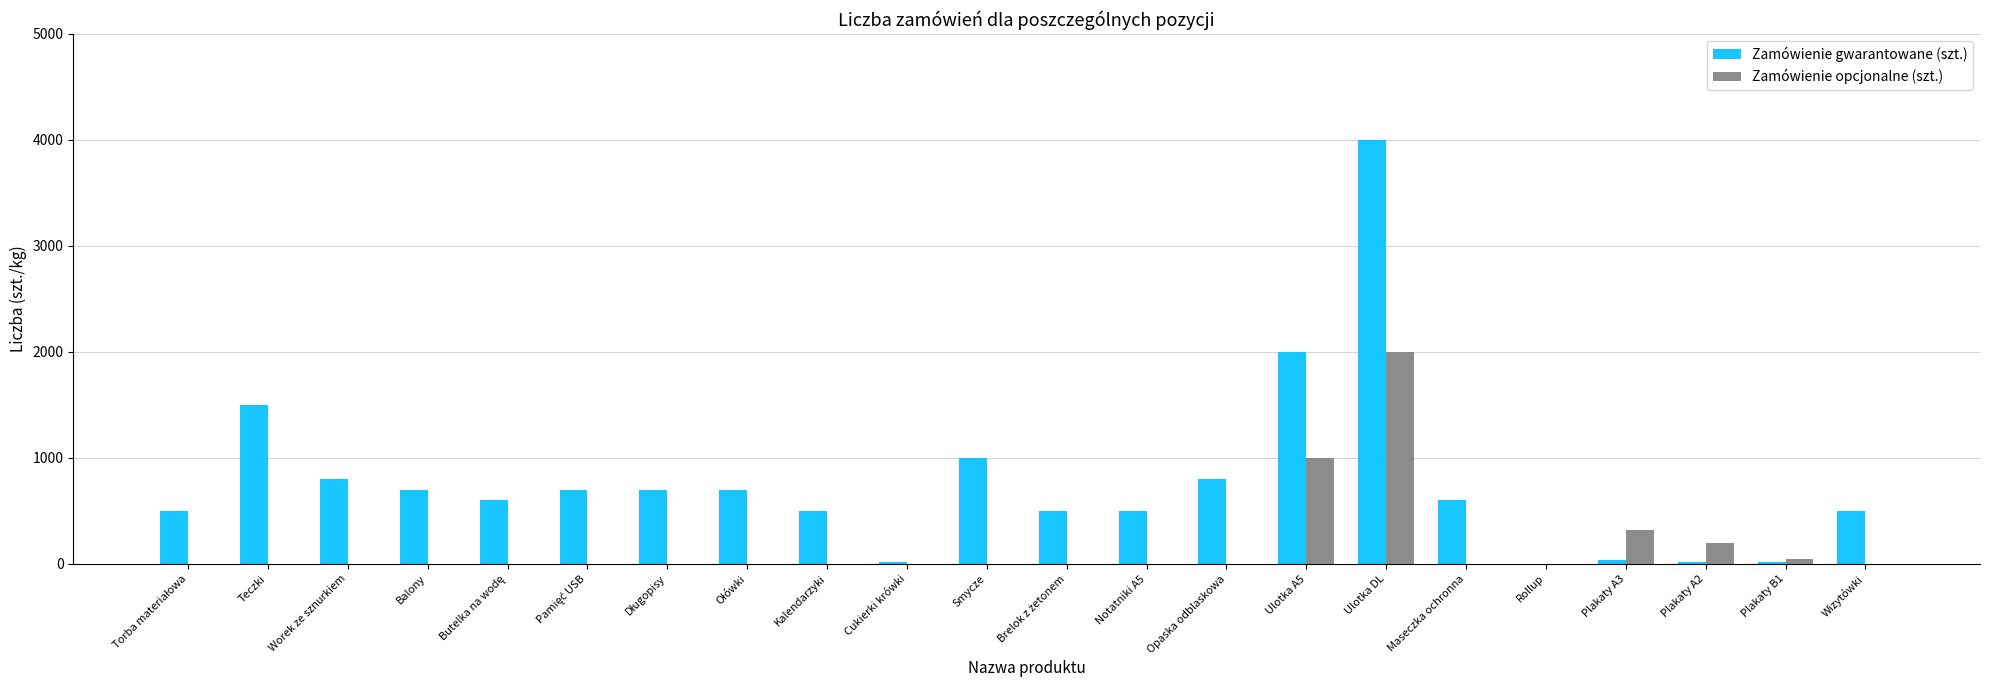

The Zamówienie gwarantowane (szt.) series shows 1424 at Smycze. True or false?

False